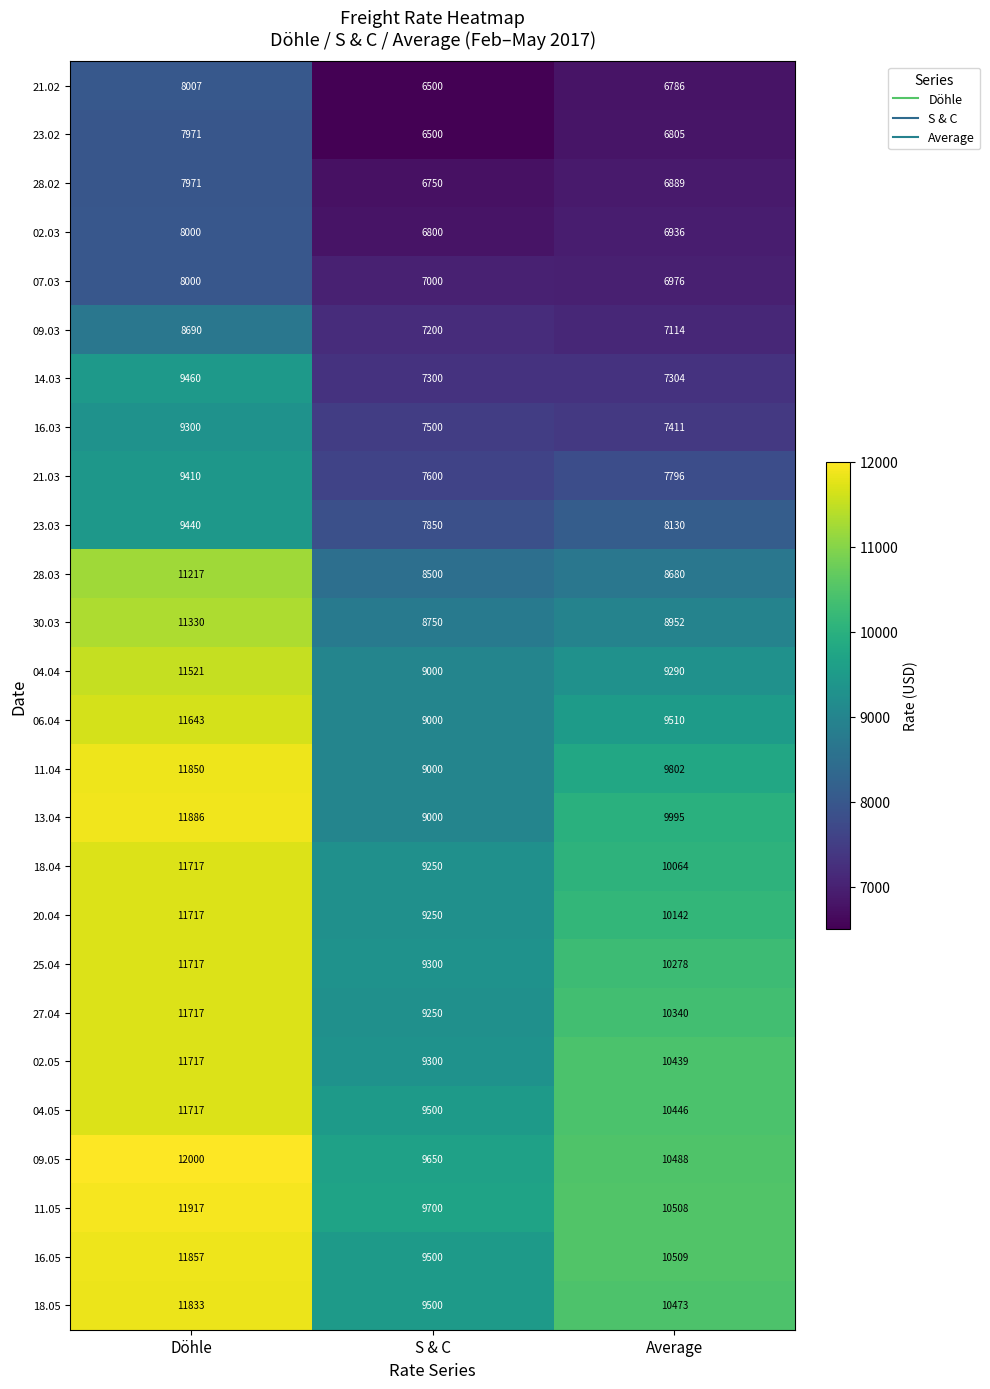

What is the difference between the maximum and minimum values in the 23.03 series?

1590